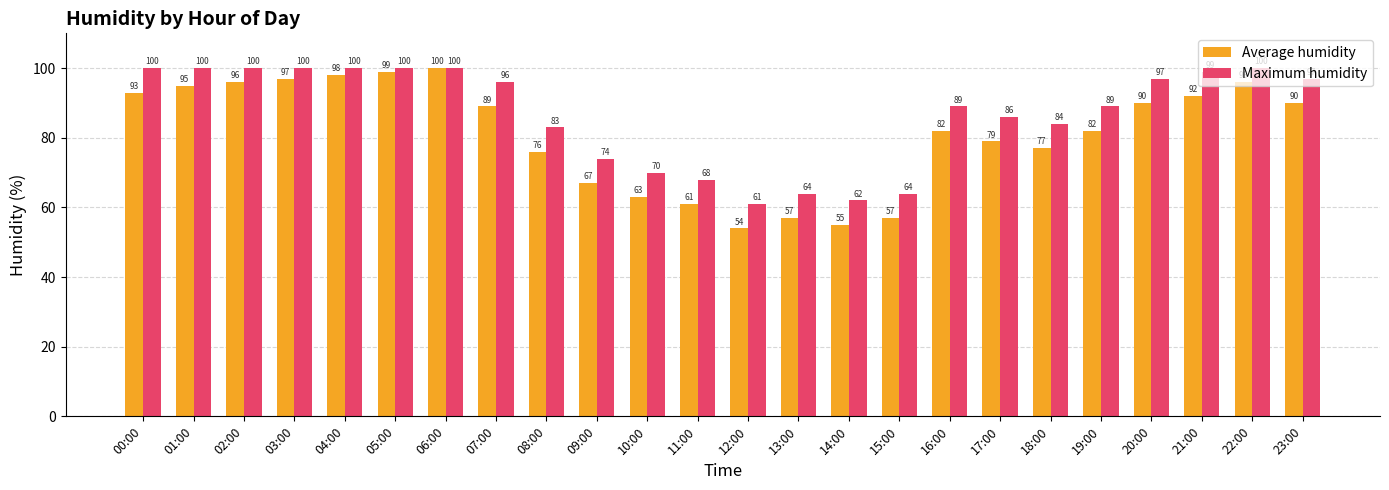

Which series has the widest spread of values?

Average humidity